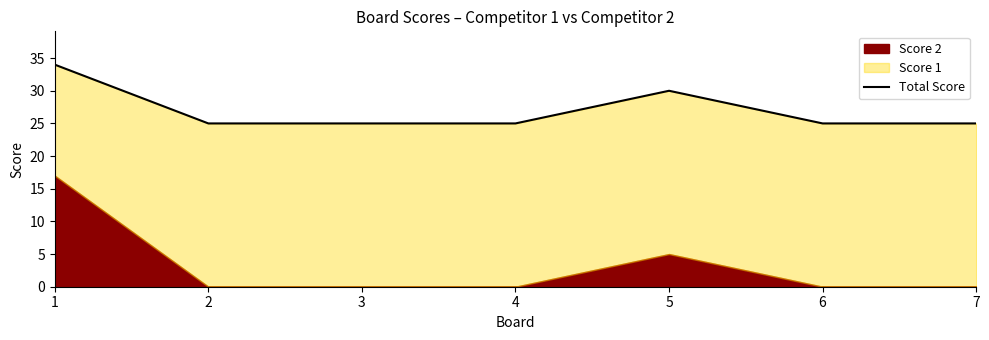

List the labels in order of value, smallest first.

2, 3, 4, 6, 7, 5, 1